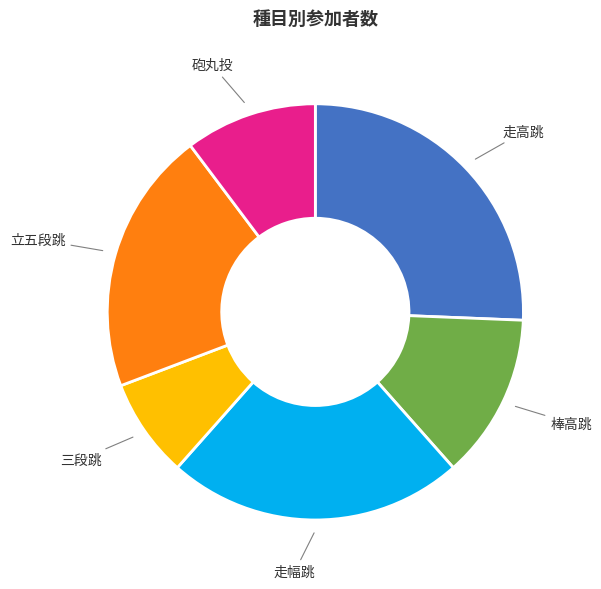

What is the smallest slice in the pie chart?

三段跳